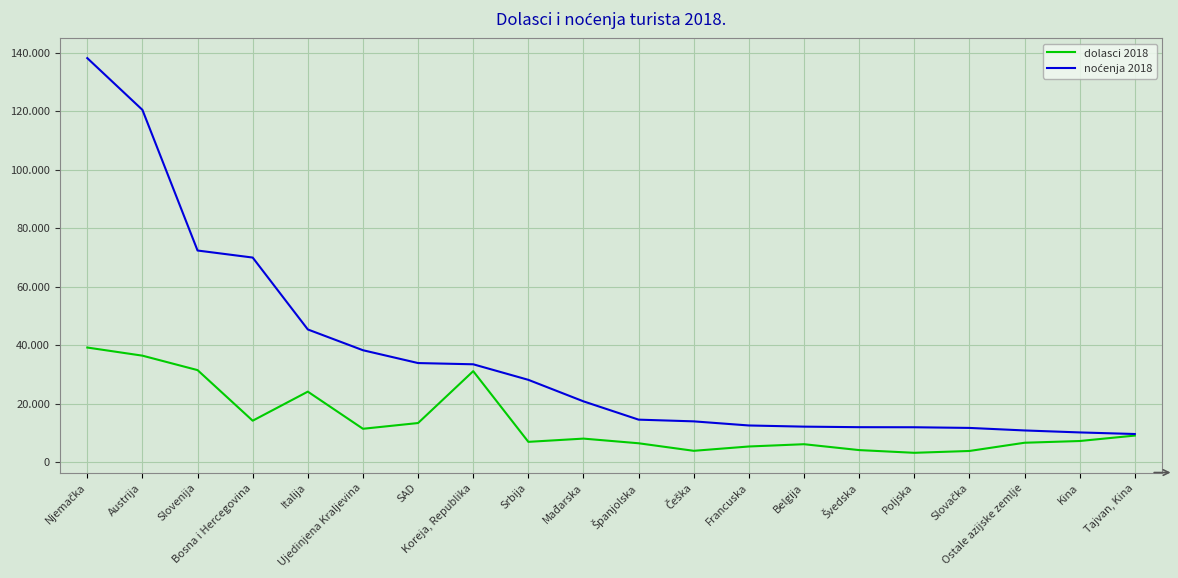

Is this an area chart (filled region under the line)?

No